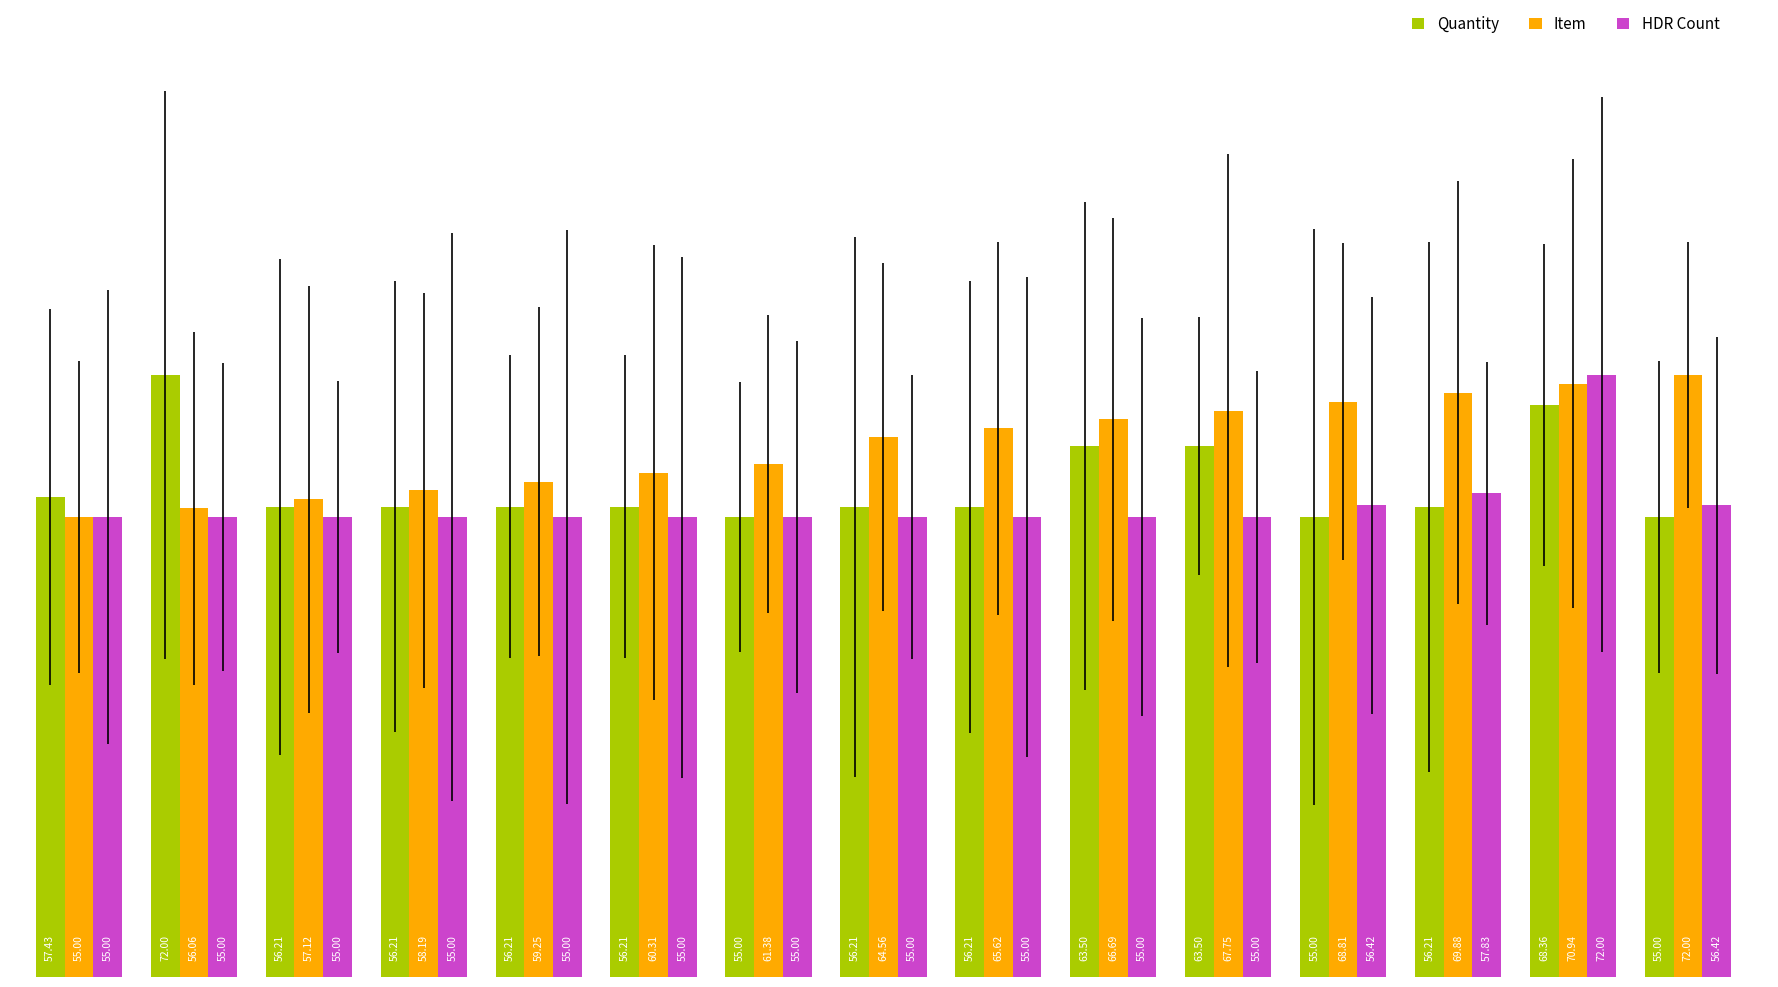

List the series in order of their overall mean, lowest first.

HDR Count, Quantity, Item